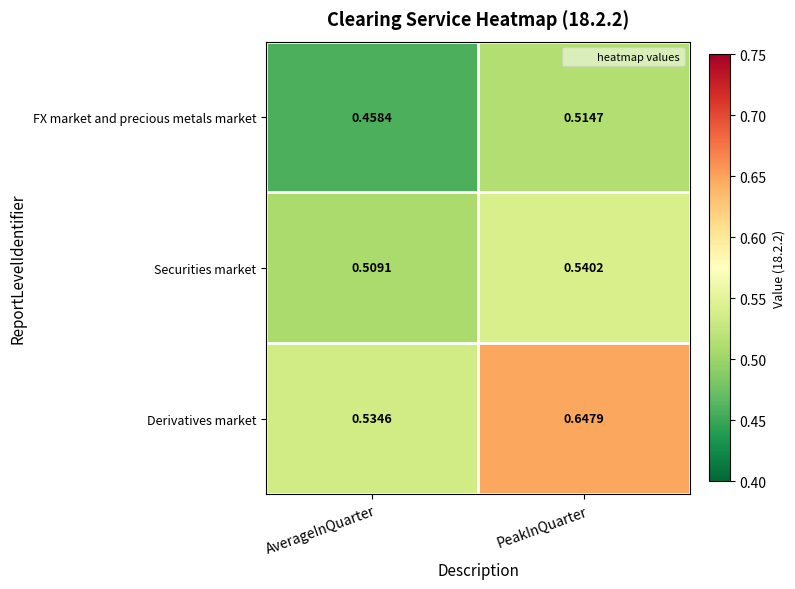

Which series has the largest range (max minus min)?

Derivatives market